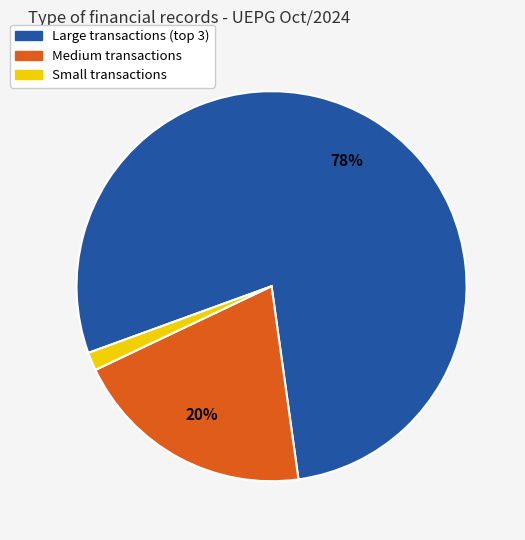

What percentage is the Small transactions slice, to the nearest percent?

2%